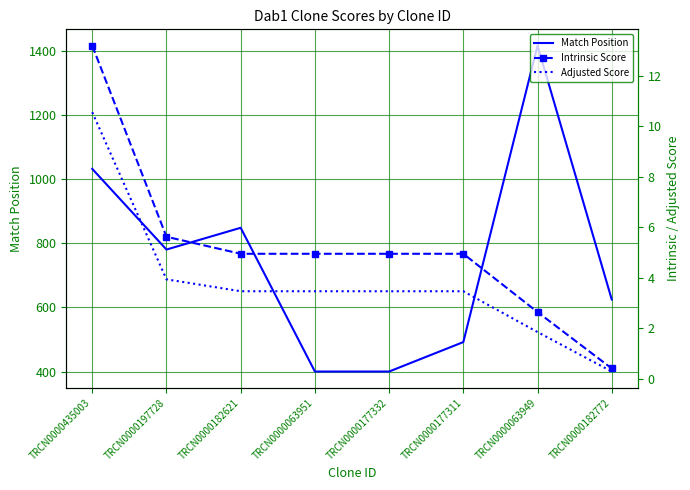

True or false: Match Position has a value of 250.2 at TRCN0000063951.

False